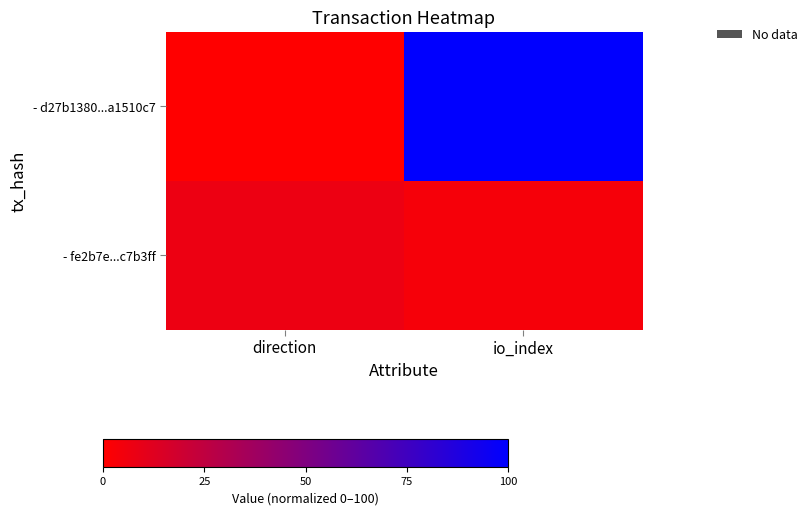

Which category has the lowest value across all series?

direction